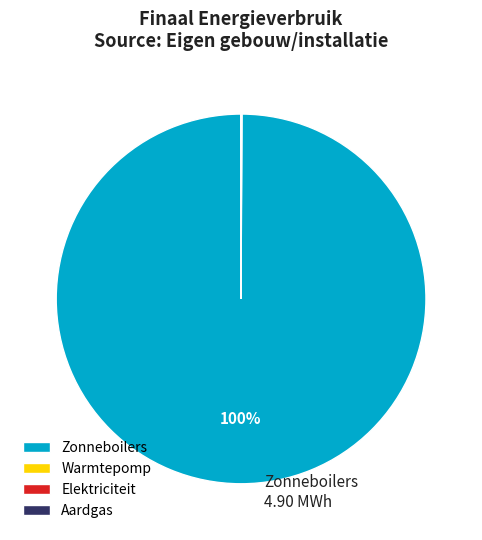

True or false: Zonneboilers accounts for 95% of the total.

False